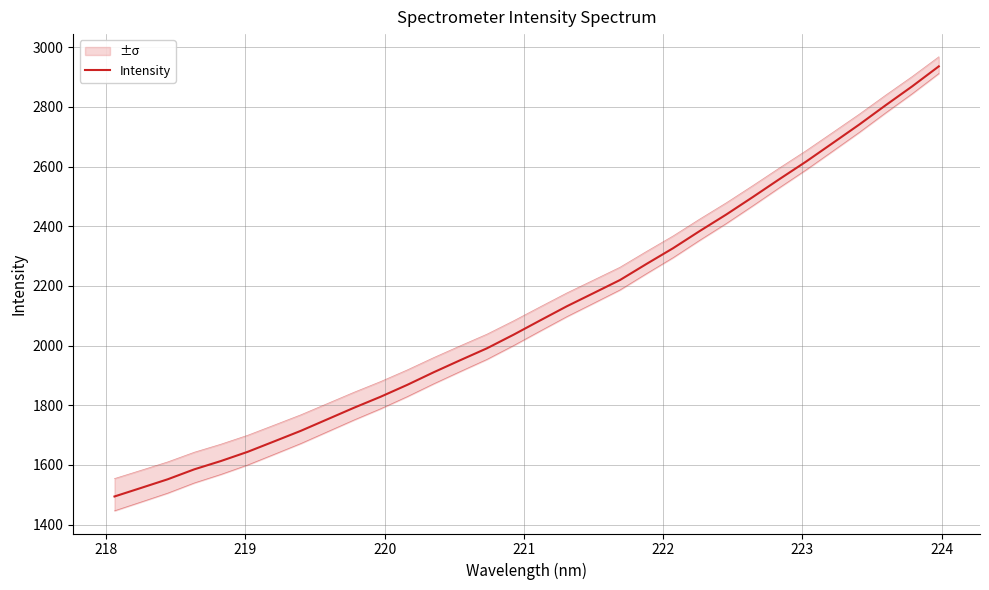

True or false: the data shows 418.8 at 222.

False